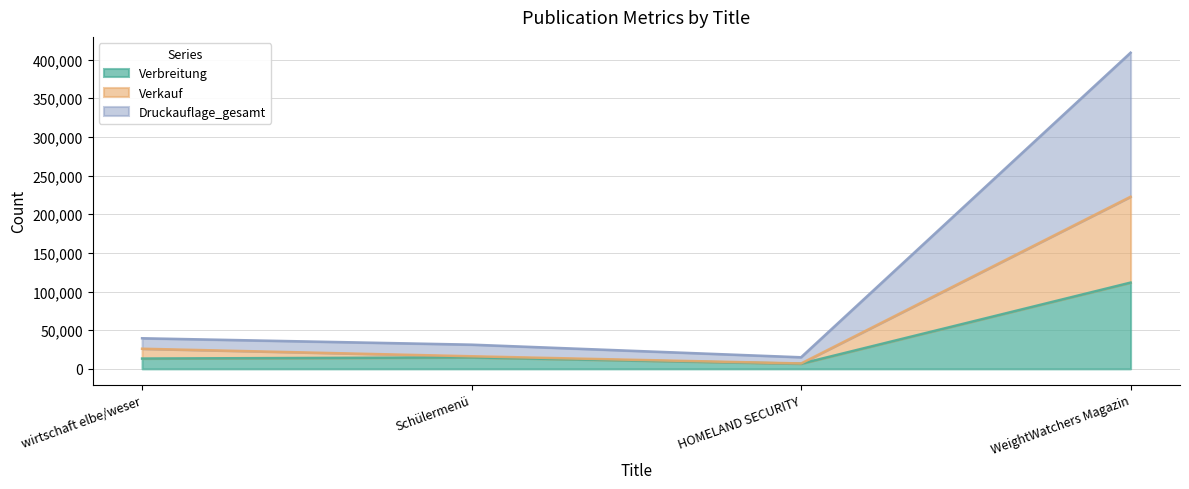

True or false: Druckauflage_gesamt and Verbreitung intersect in this chart.

False